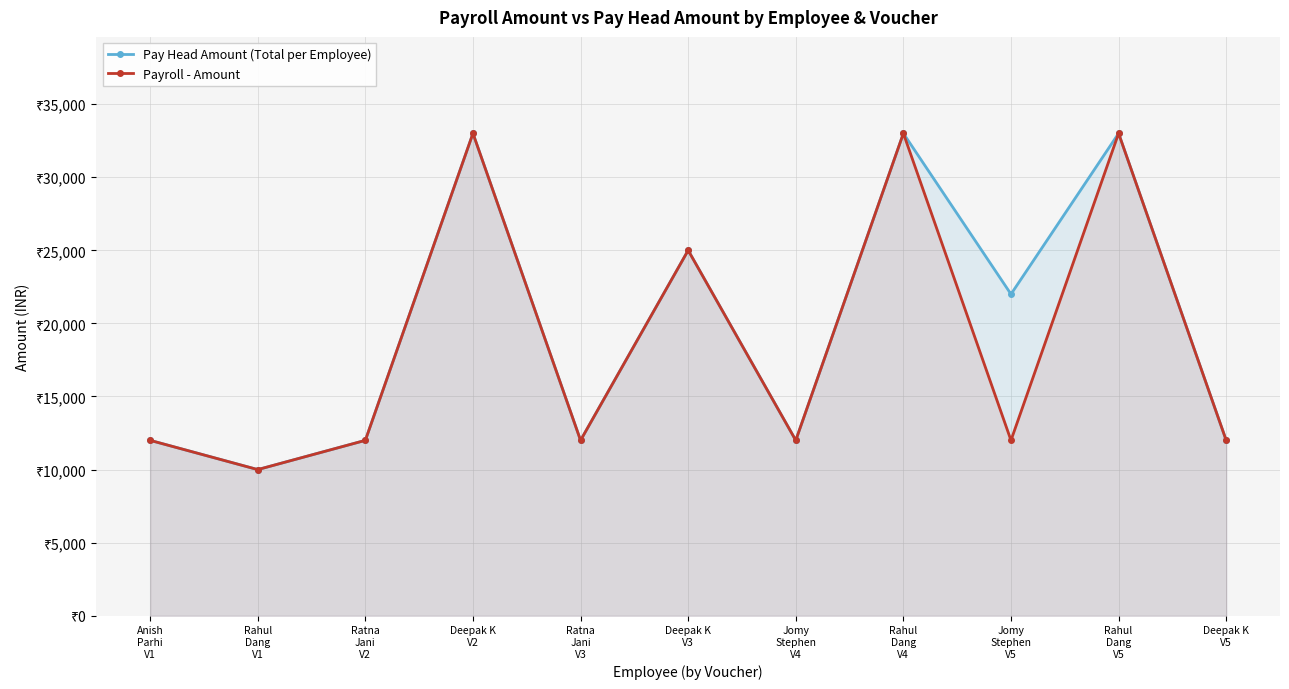

What is the difference between the maximum and minimum values in the Pay Head Amount (Total per Employee) series?

23000